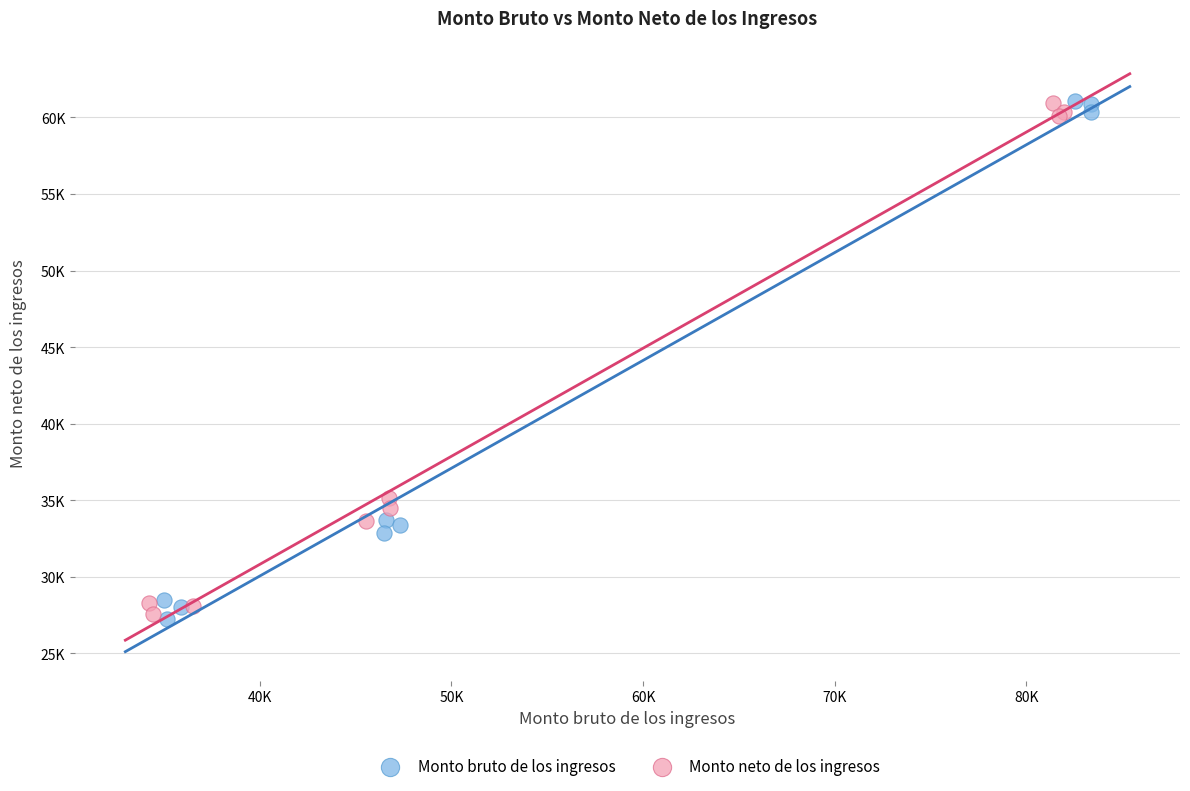

What are all the series names shown in the legend?

Monto bruto de los ingresos, Monto neto de los ingresos